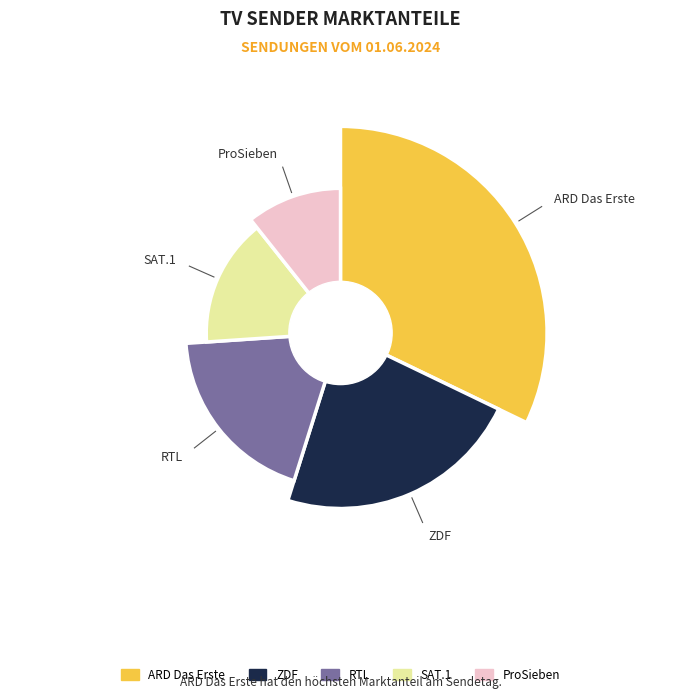

Which slice is the largest?

ARD Das Erste